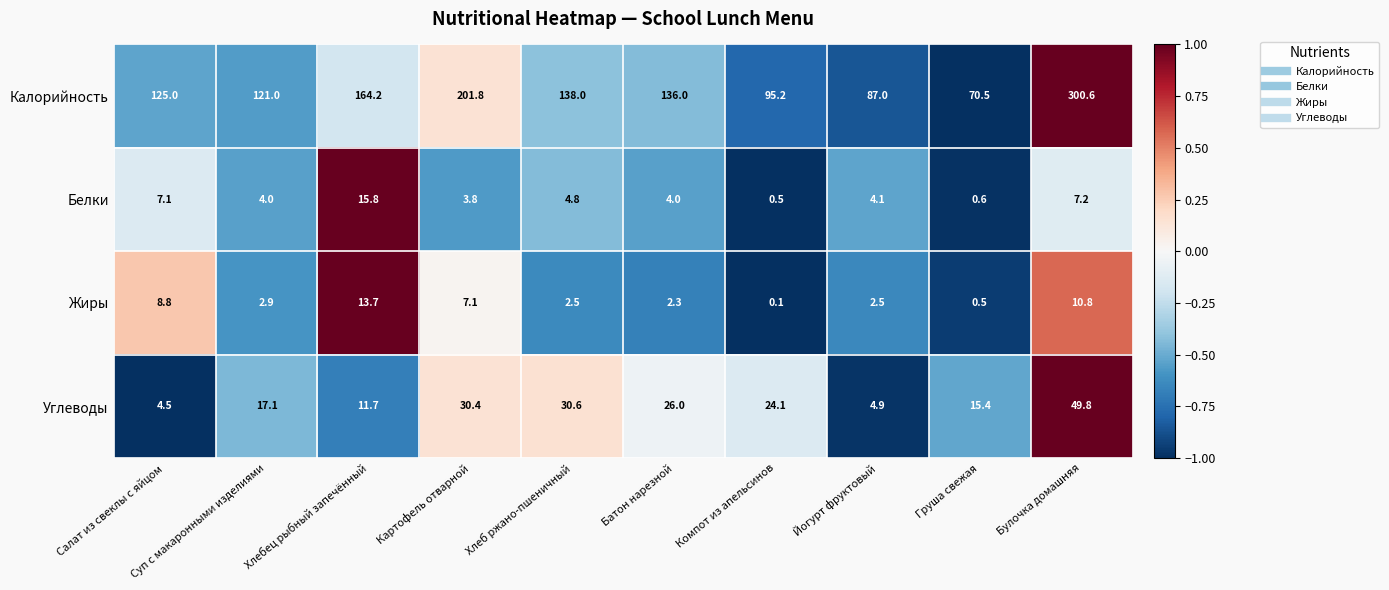

What is the minimum value shown in the chart?

0.1